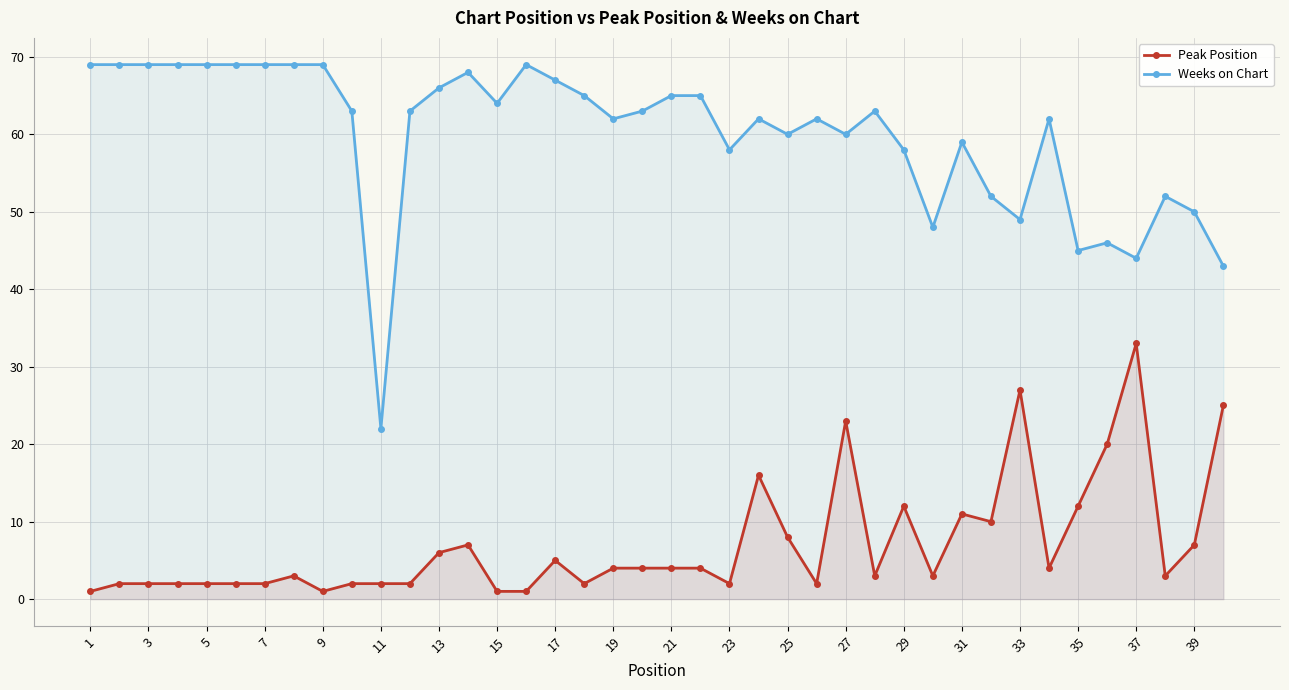

What is the average value of the Peak Position series?

7